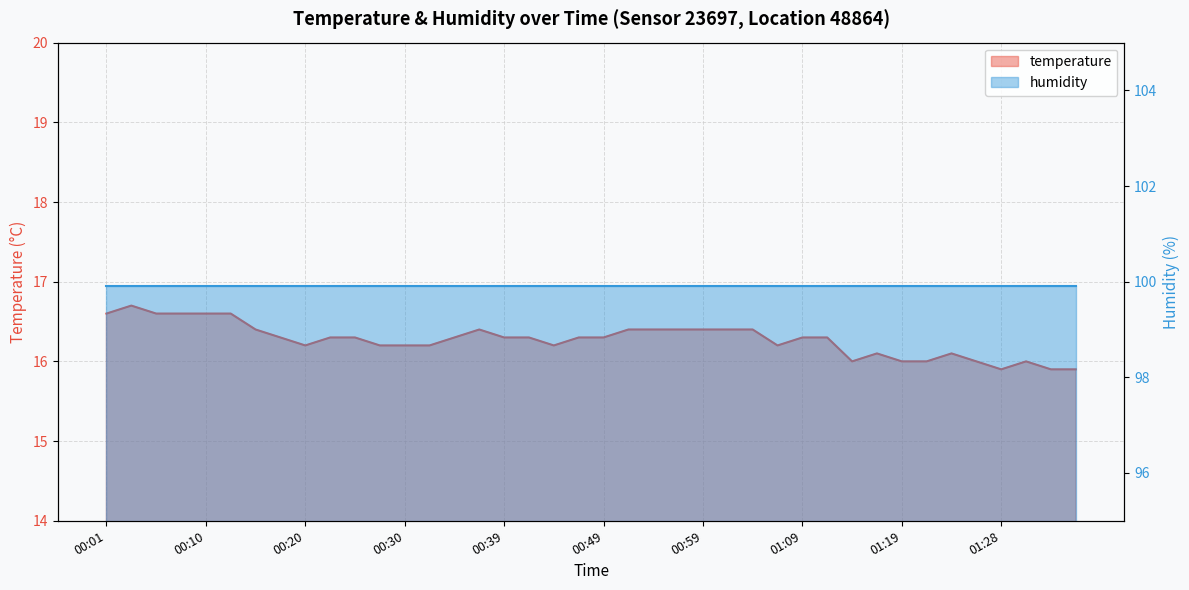

What is the smallest value displayed?

15.9